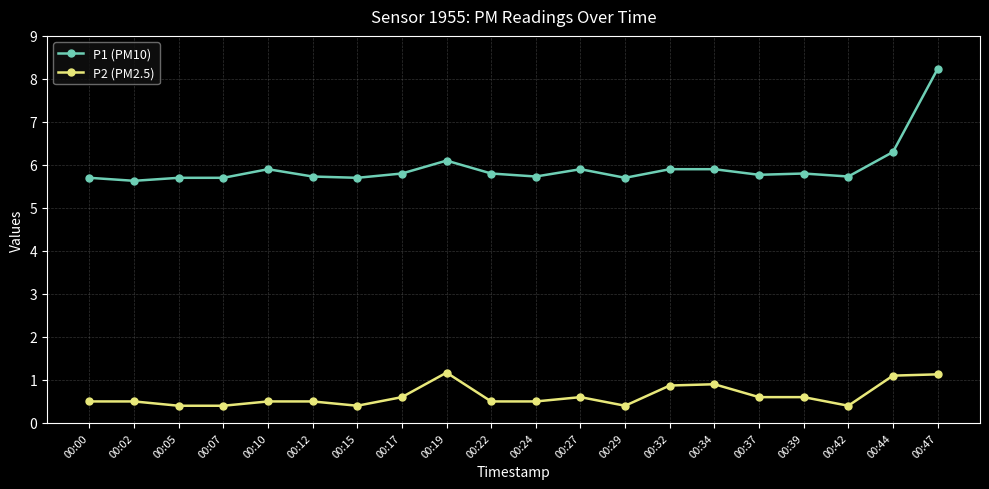

Is the value of P2 (PM2.5) at 00:42 greater than the value of P1 (PM10) at 00:34?

No